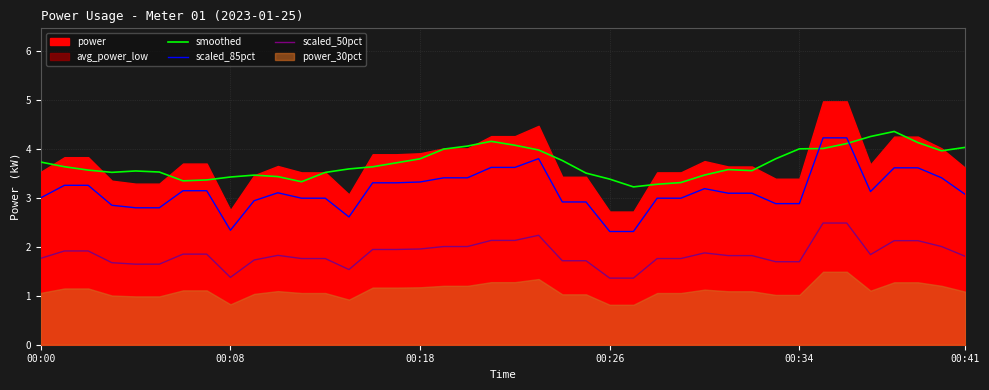

True or false: smoothed and scaled_50pct cross at least once.

False